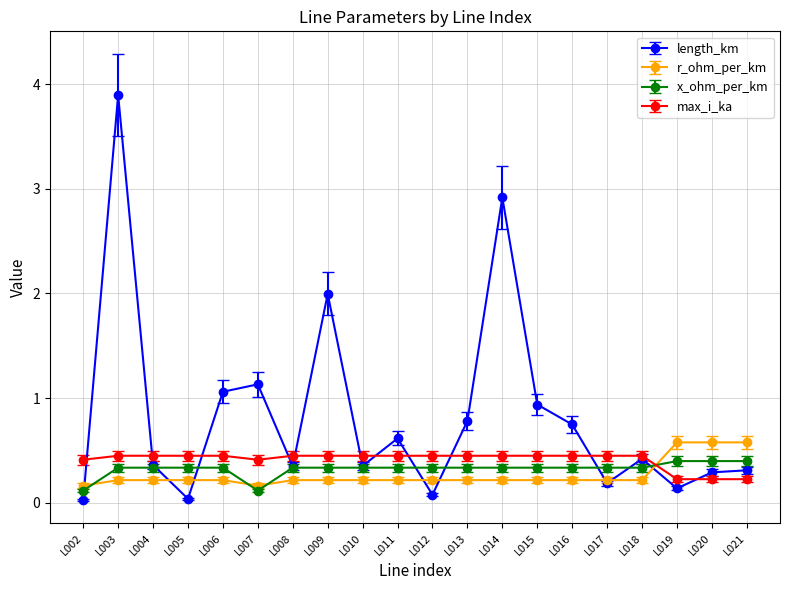

True or false: x_ohm_per_km has a value of 0.1 at L007.

True